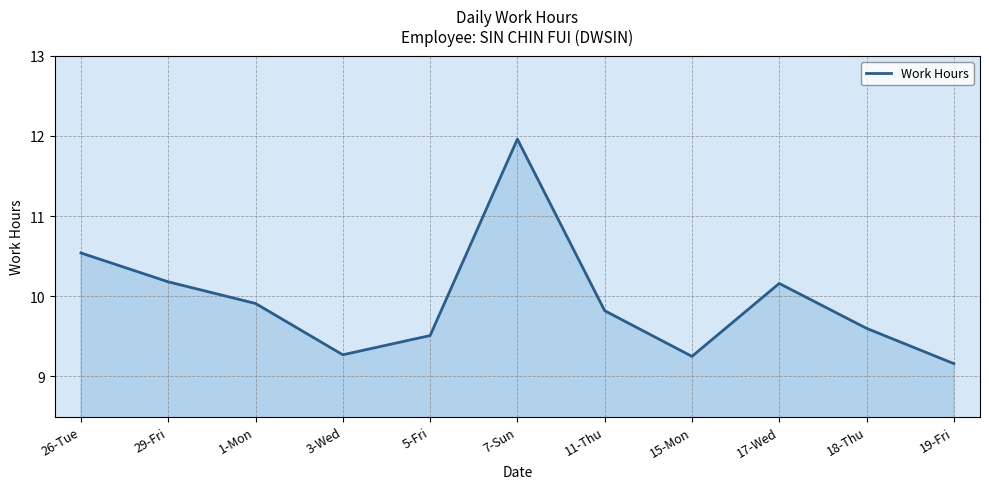

What is the average value?

9.9